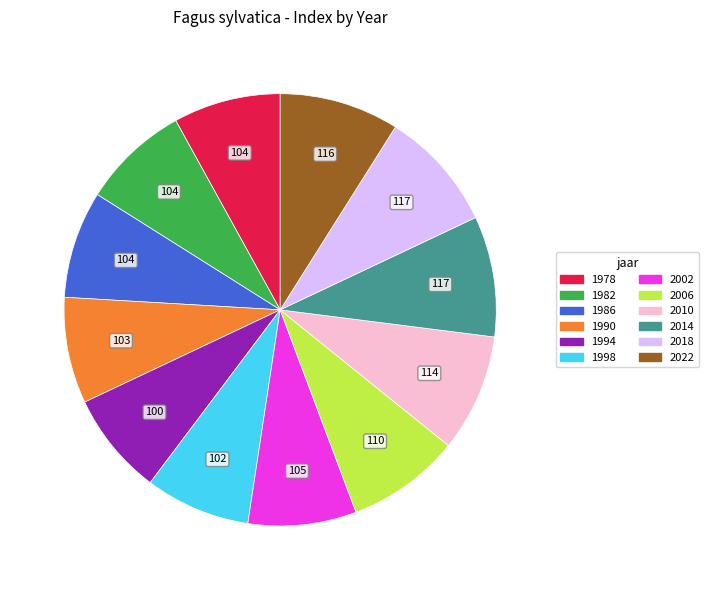

Does any single category account for the majority?

No